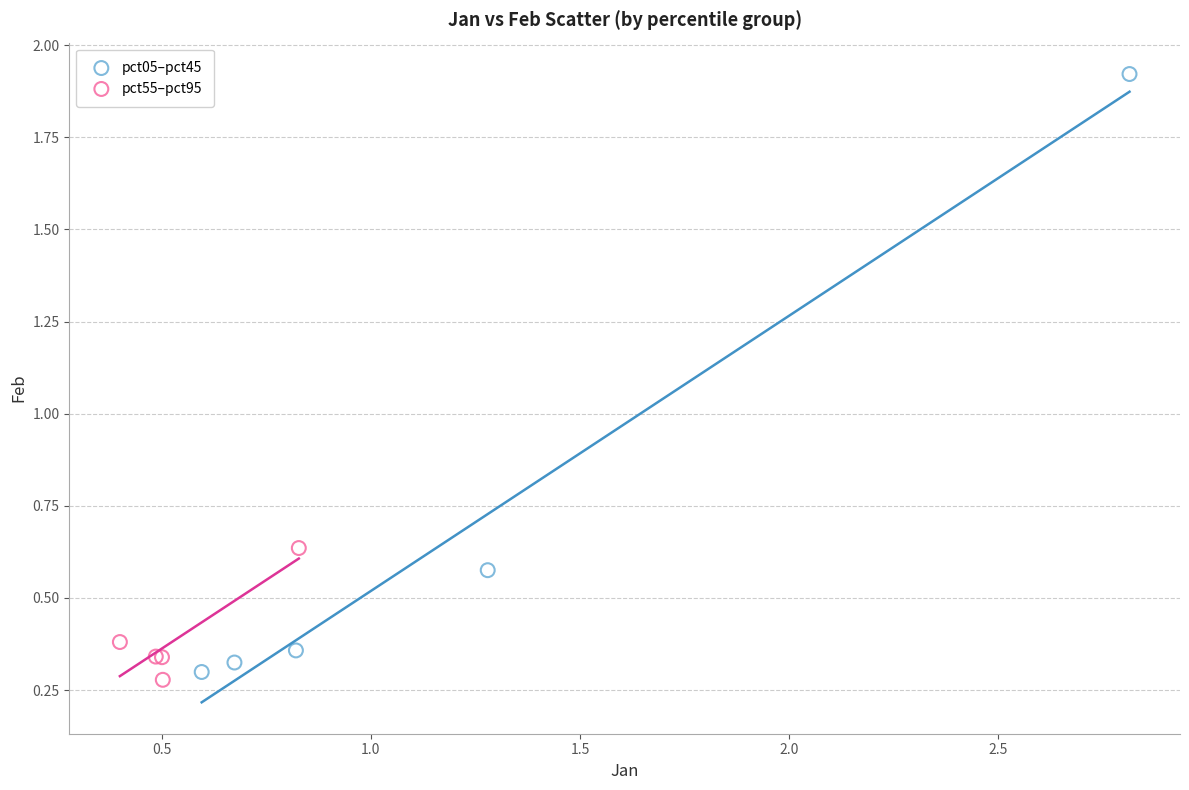

Which series reaches the minimum Y coordinate?

pct55–pct95